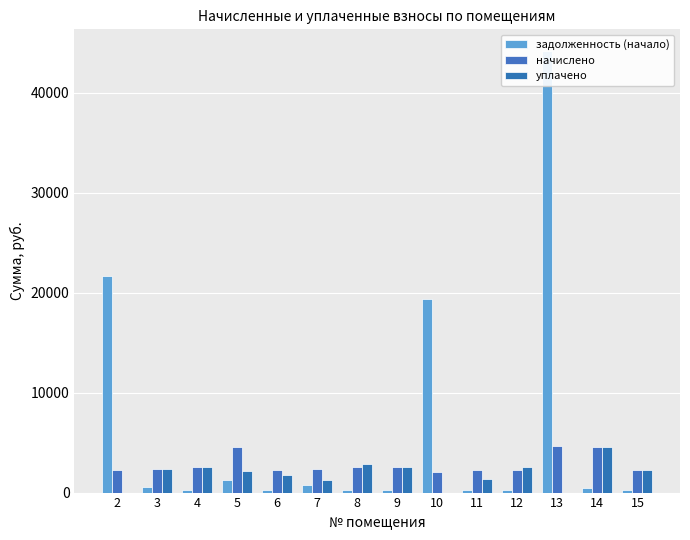

What are all the series names shown in the legend?

задолженность (начало), начислено, уплачено